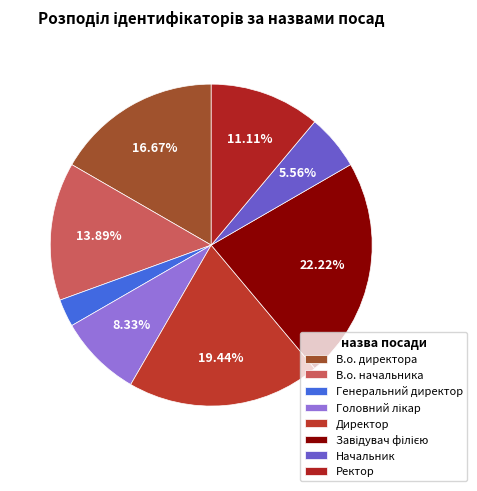

Is there a majority slice in this chart?

No